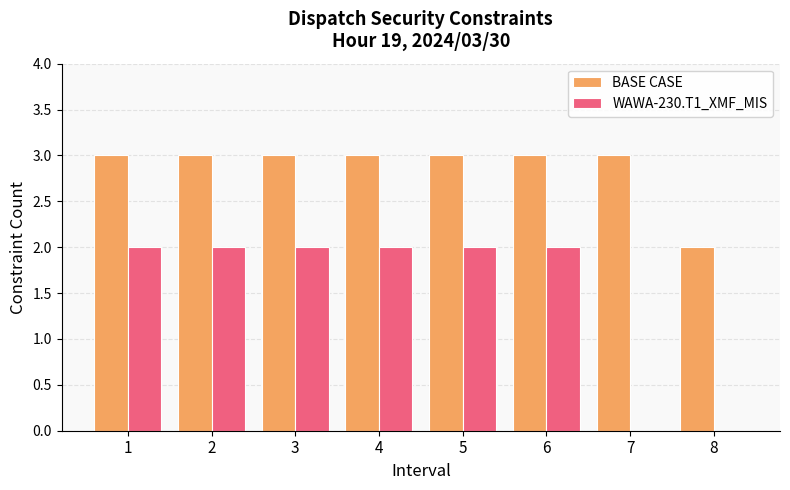

What is the highest value of the BASE CASE series?

3